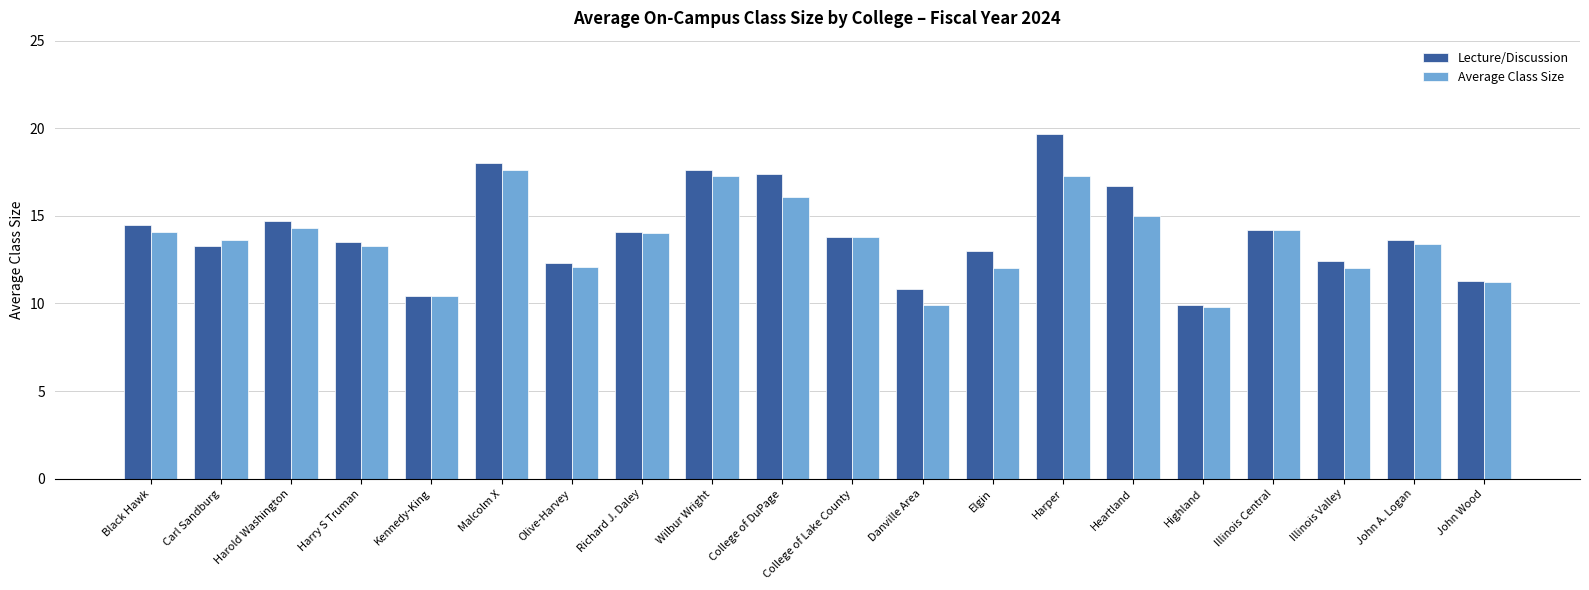

At which label does Lecture/Discussion first exceed 13?

Black Hawk